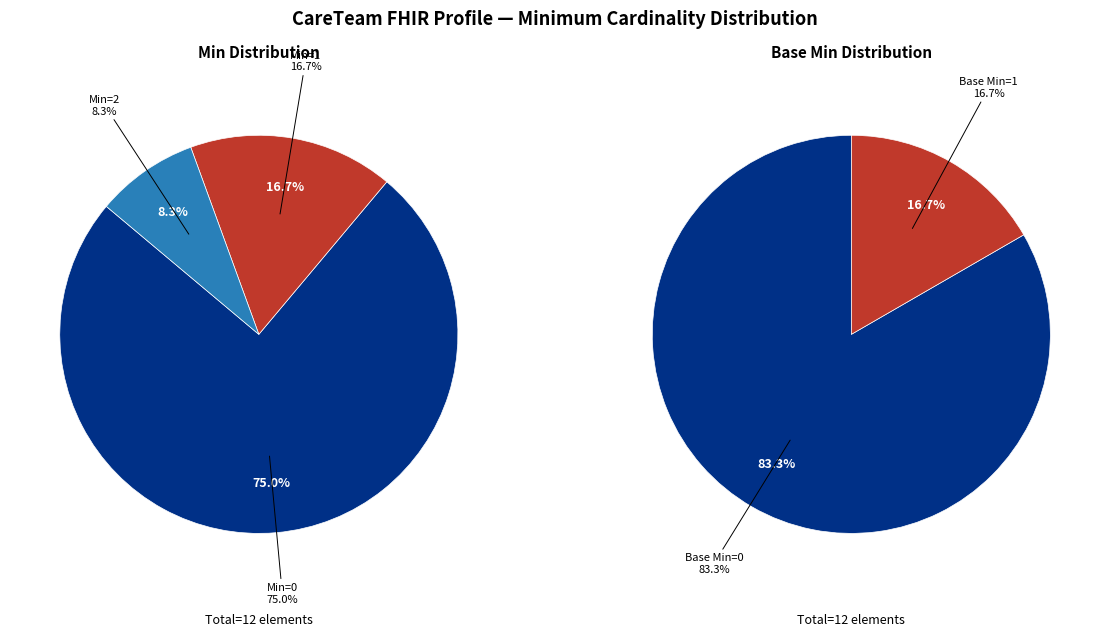

The CareTeam slice represents 0% of the pie. True or false?

True